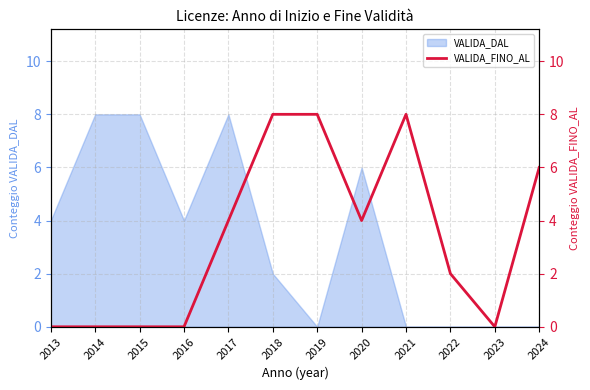

What is the sum of all values?

40